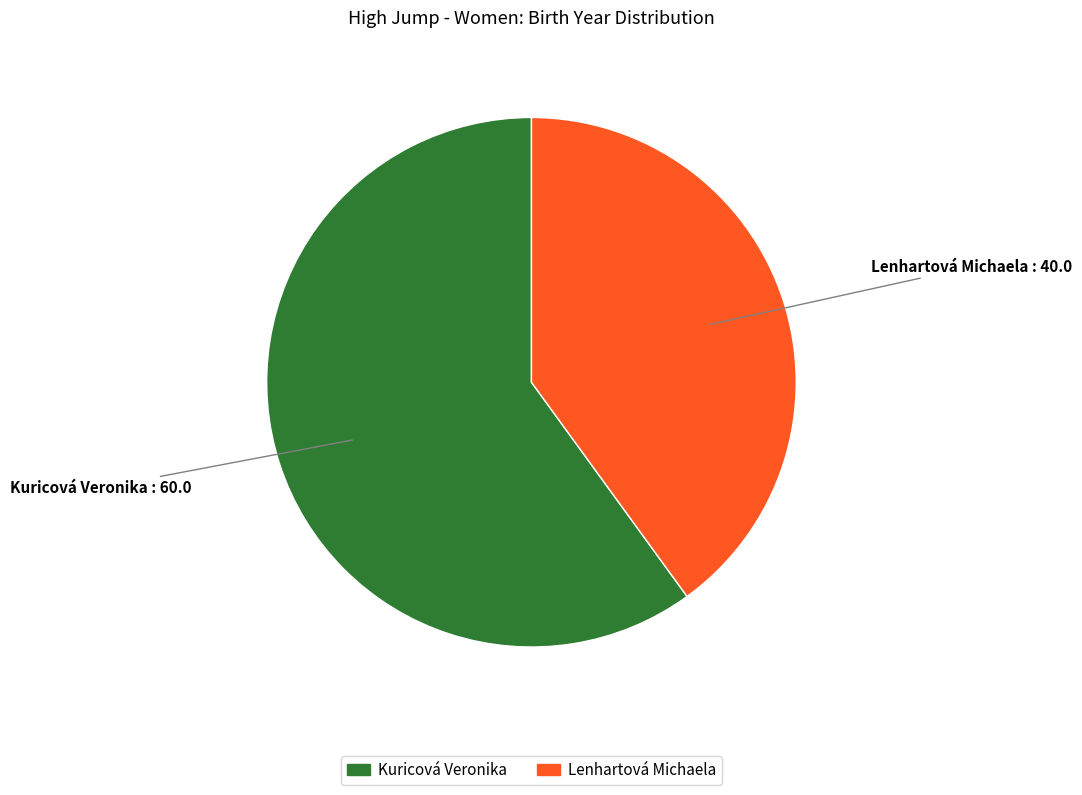

Do Lenhartová Michaela and Kuricová Veronika together represent more than half of the pie?

Yes